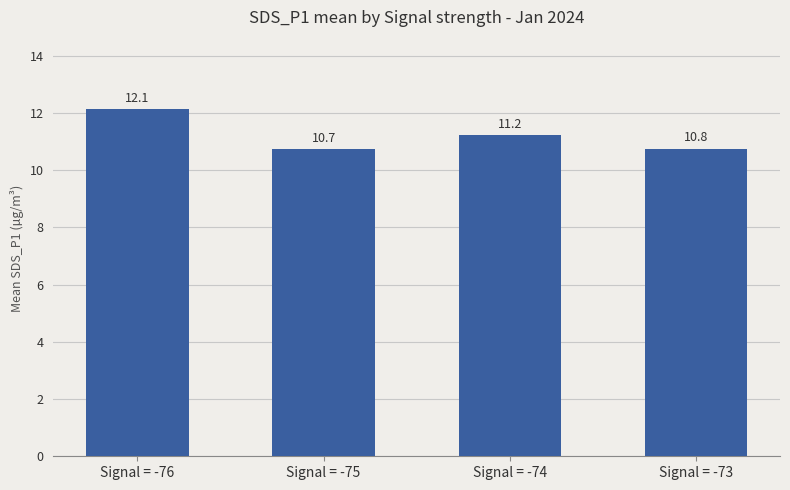

What value does the data have at Signal = -76?

12.1